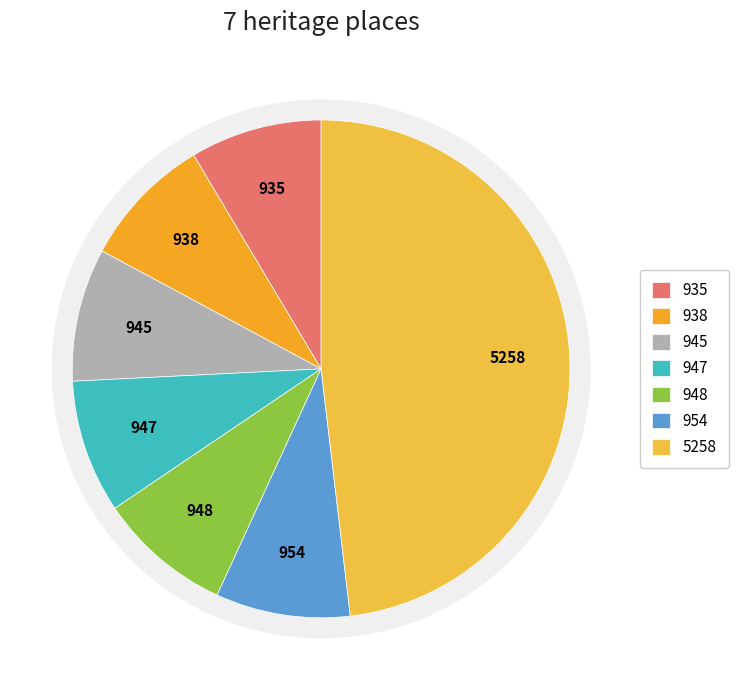

Count the number of slices in the pie.

7